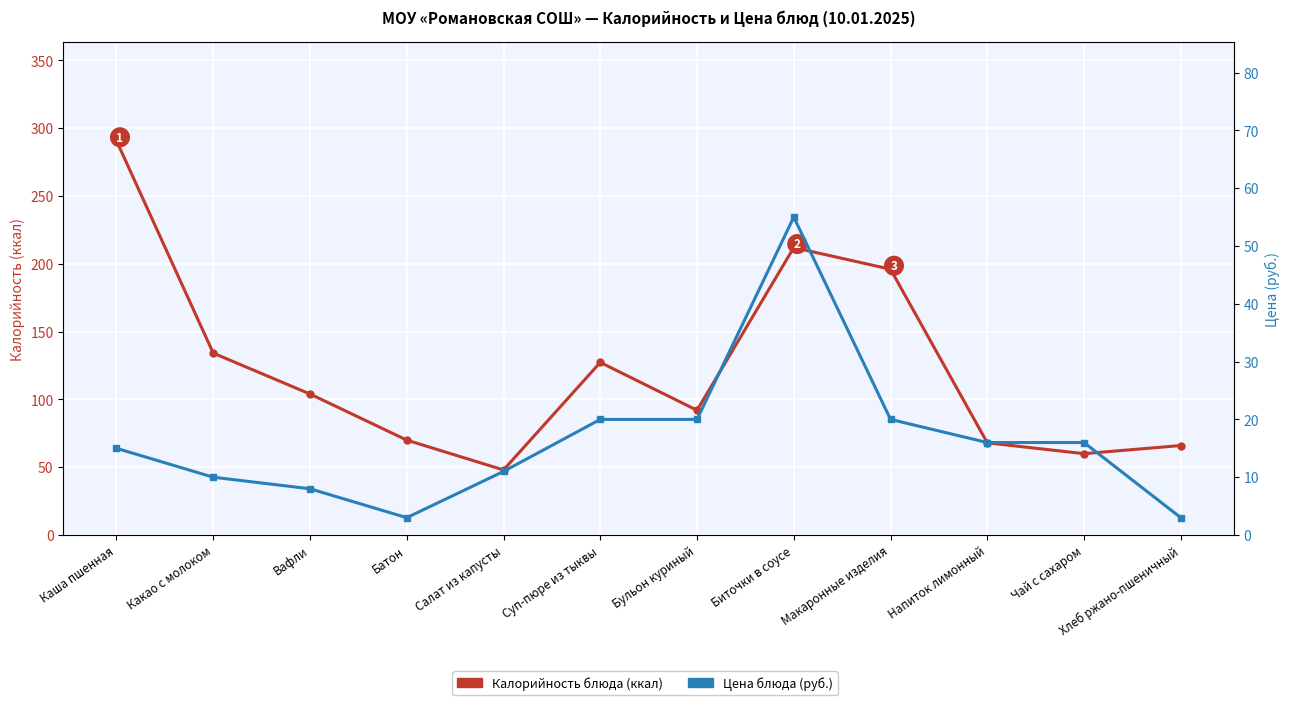

What is the maximum value shown in the chart?

290.7